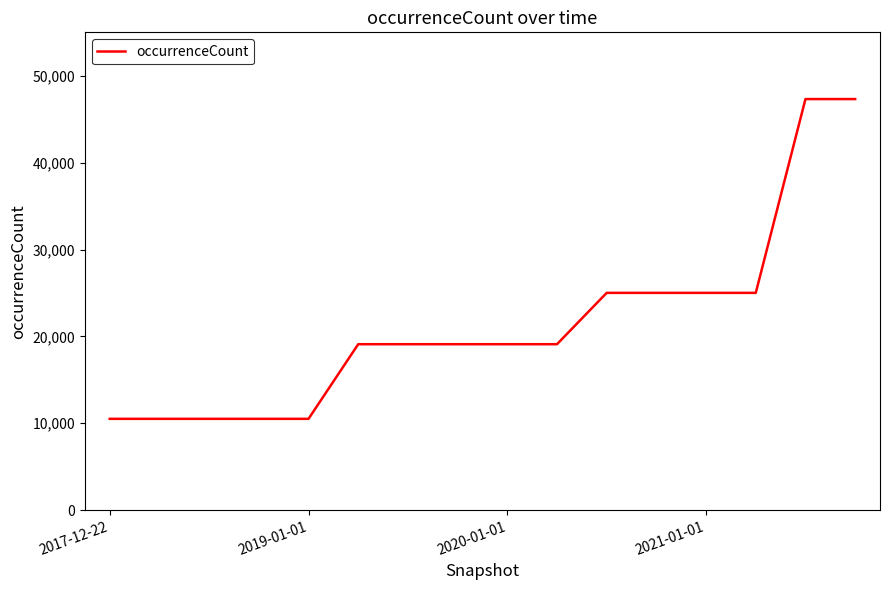

What is the smallest value displayed?

10508